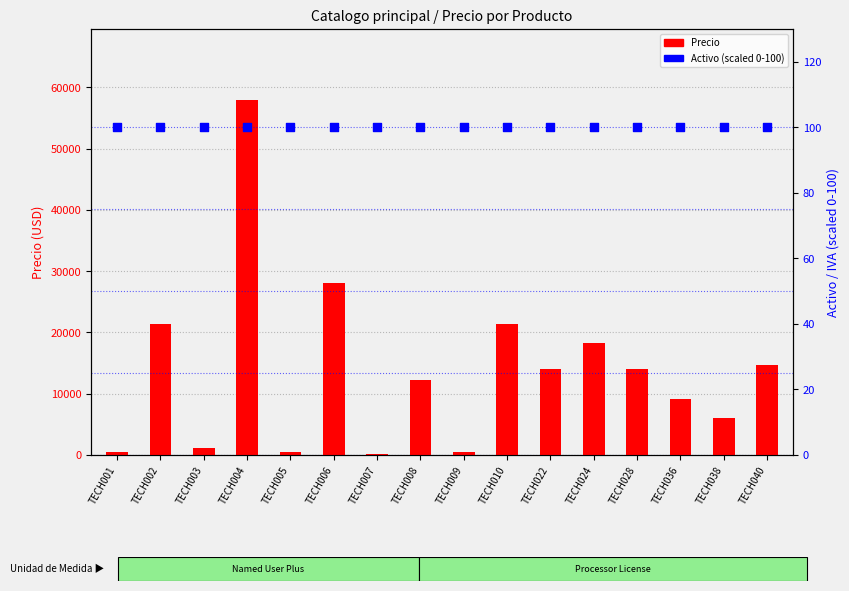

At how many categories does at least one series exceed 38565?

1